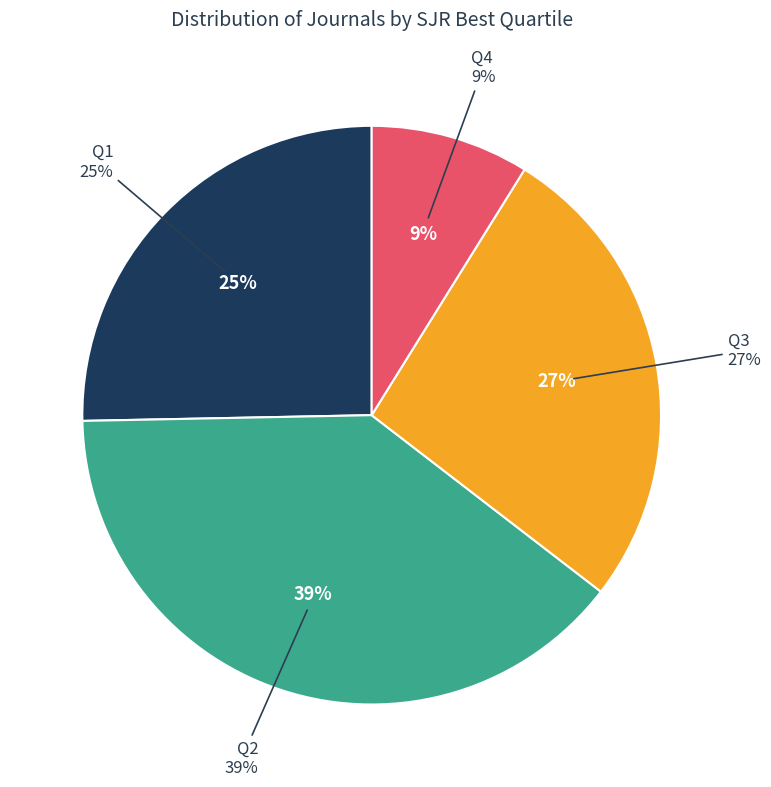

Between Q3 and Q2, which is larger?

Q2